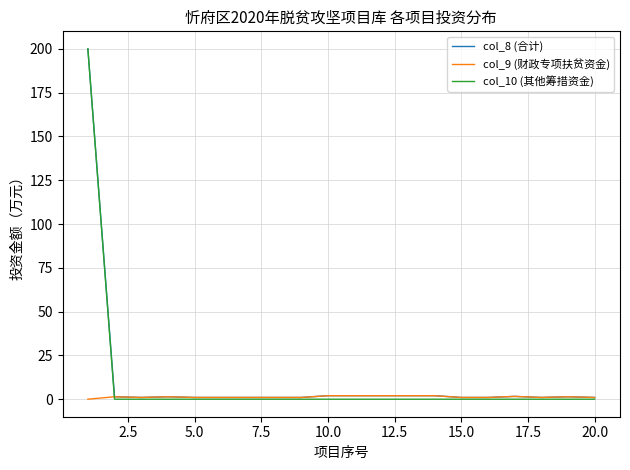

Which series has the widest spread of values?

col_10 (其他筹措资金)